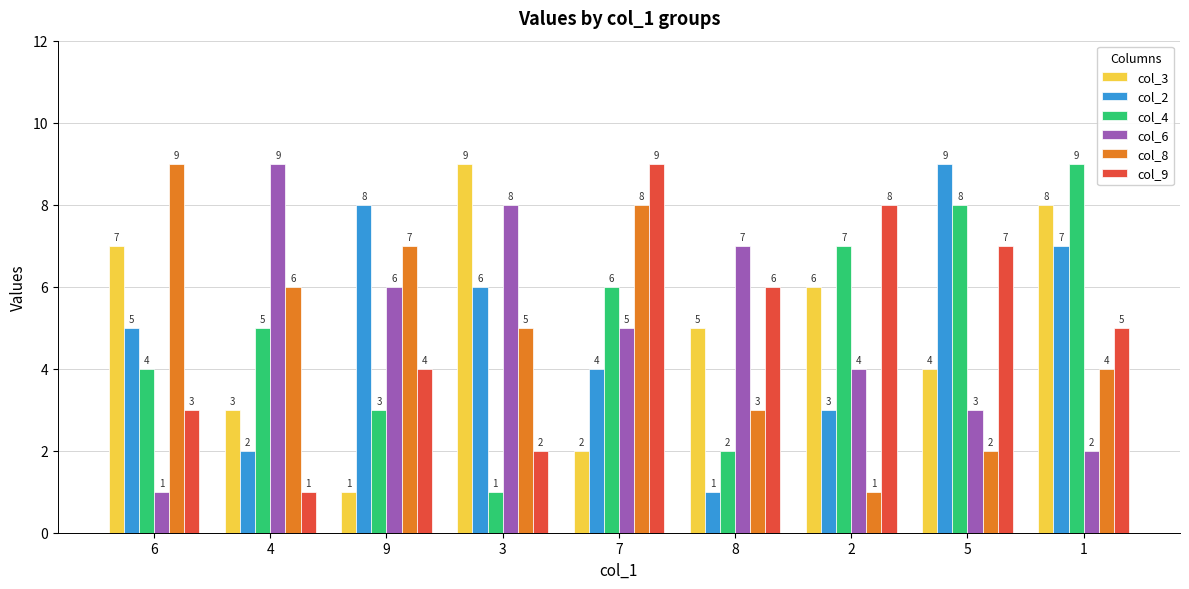

What is the lowest value of the col_4 series?

1